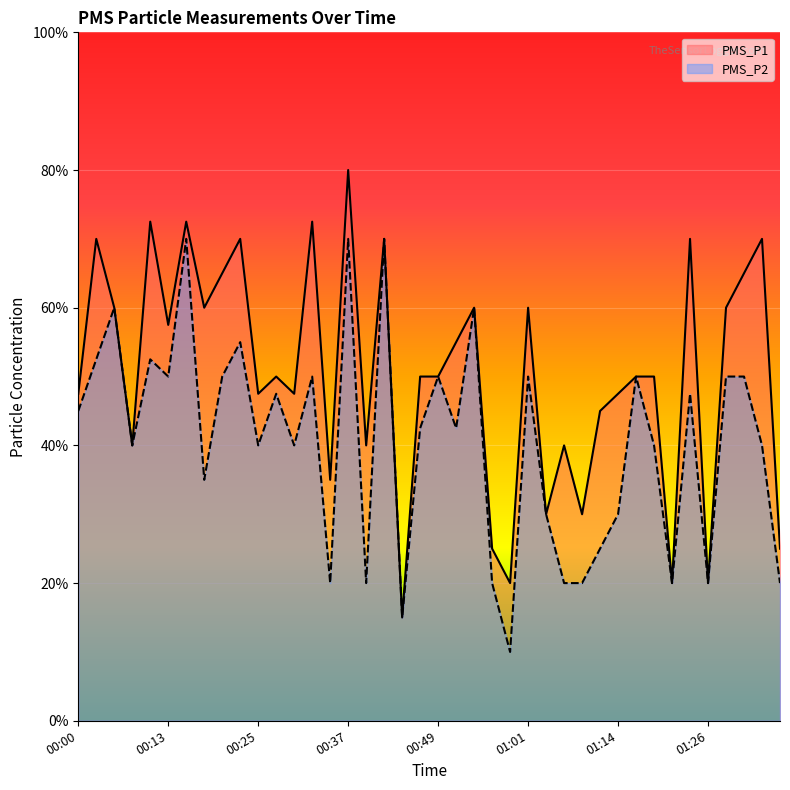

Does the chart display data point markers on the line(s)?

No